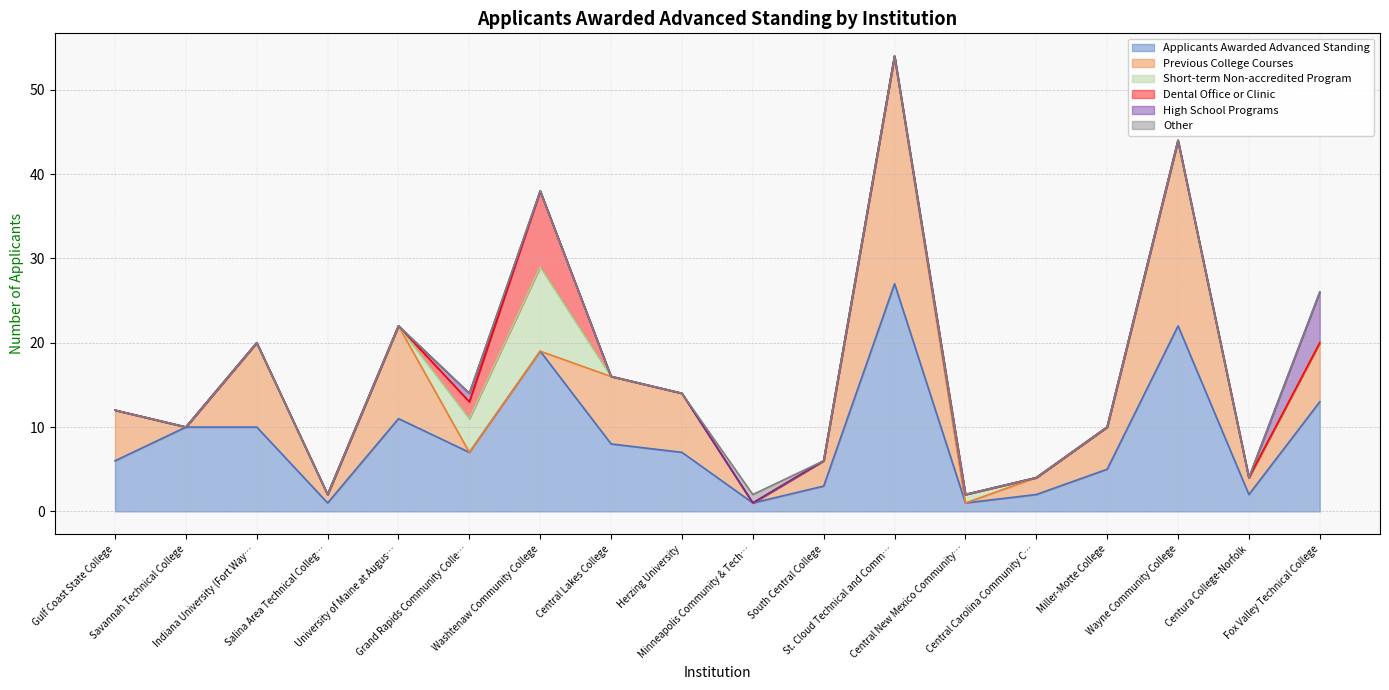

What is the difference between the highest and lowest values at Central New Mexico Community College?

1